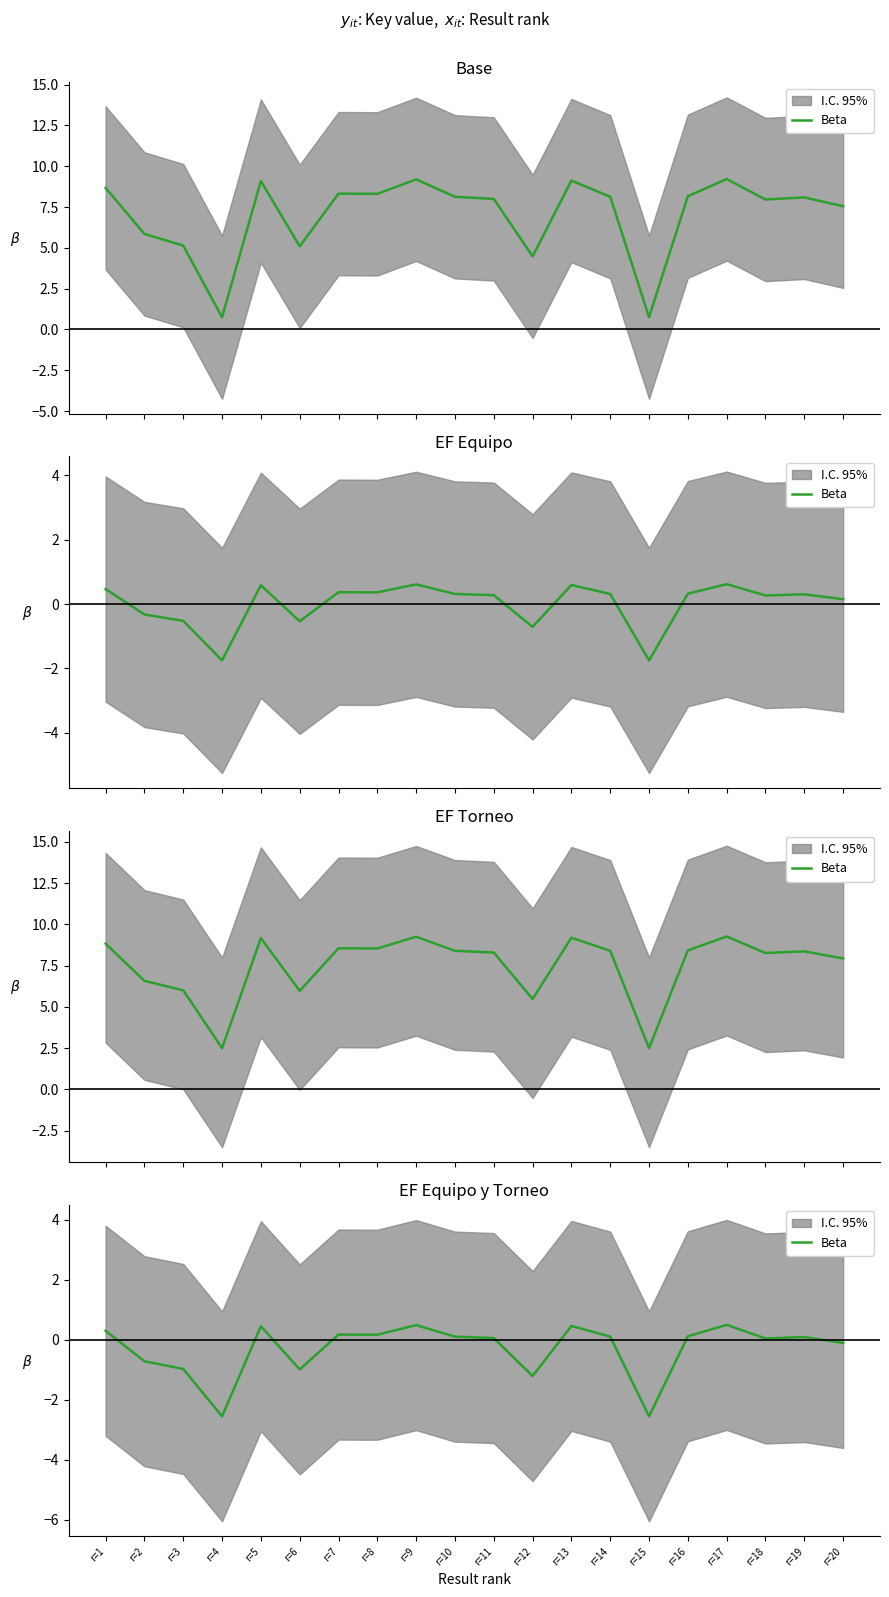

What is the sum of the values at r=1 and r=11?

0.4